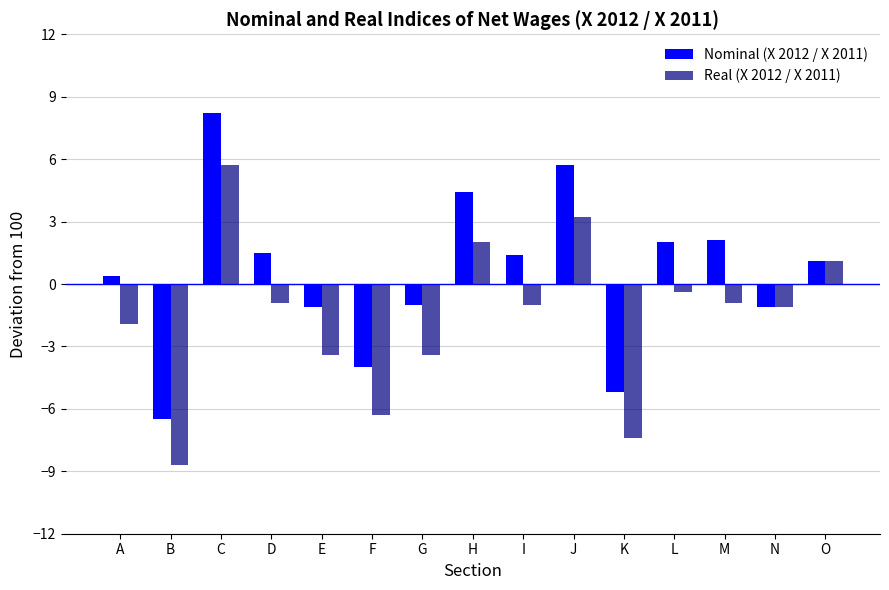

Reading right to left, list all the values displayed in this chart.

Nominal (X 2012 / X 2011): 1.1	-1.1	2.1	2.0	-5.2	5.7	1.4	4.4	-1.0	-4.0	-1.1	1.5	8.2	-6.5	0.4
Real (X 2012 / X 2011): 1.1	-1.1	-0.9	-0.4	-7.4	3.2	-1.0	2.0	-3.4	-6.3	-3.4	-0.9	5.7	-8.7	-1.9